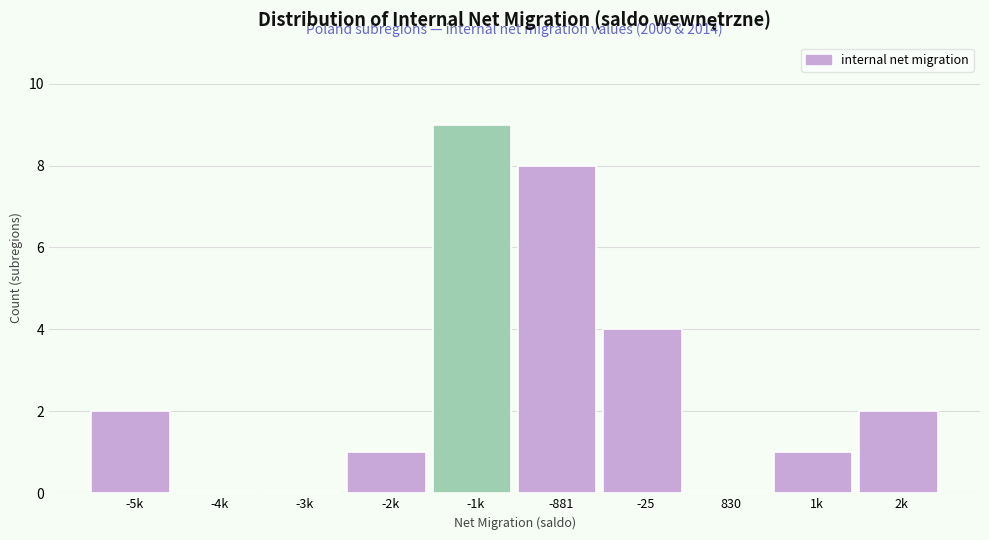

Reading left to right, extract all data points from this chart.

-5k=2	-4k=0	-3k=0	-2k=1	-1k=9	-881=8	-25=4	830=0	1k=1	2k=2